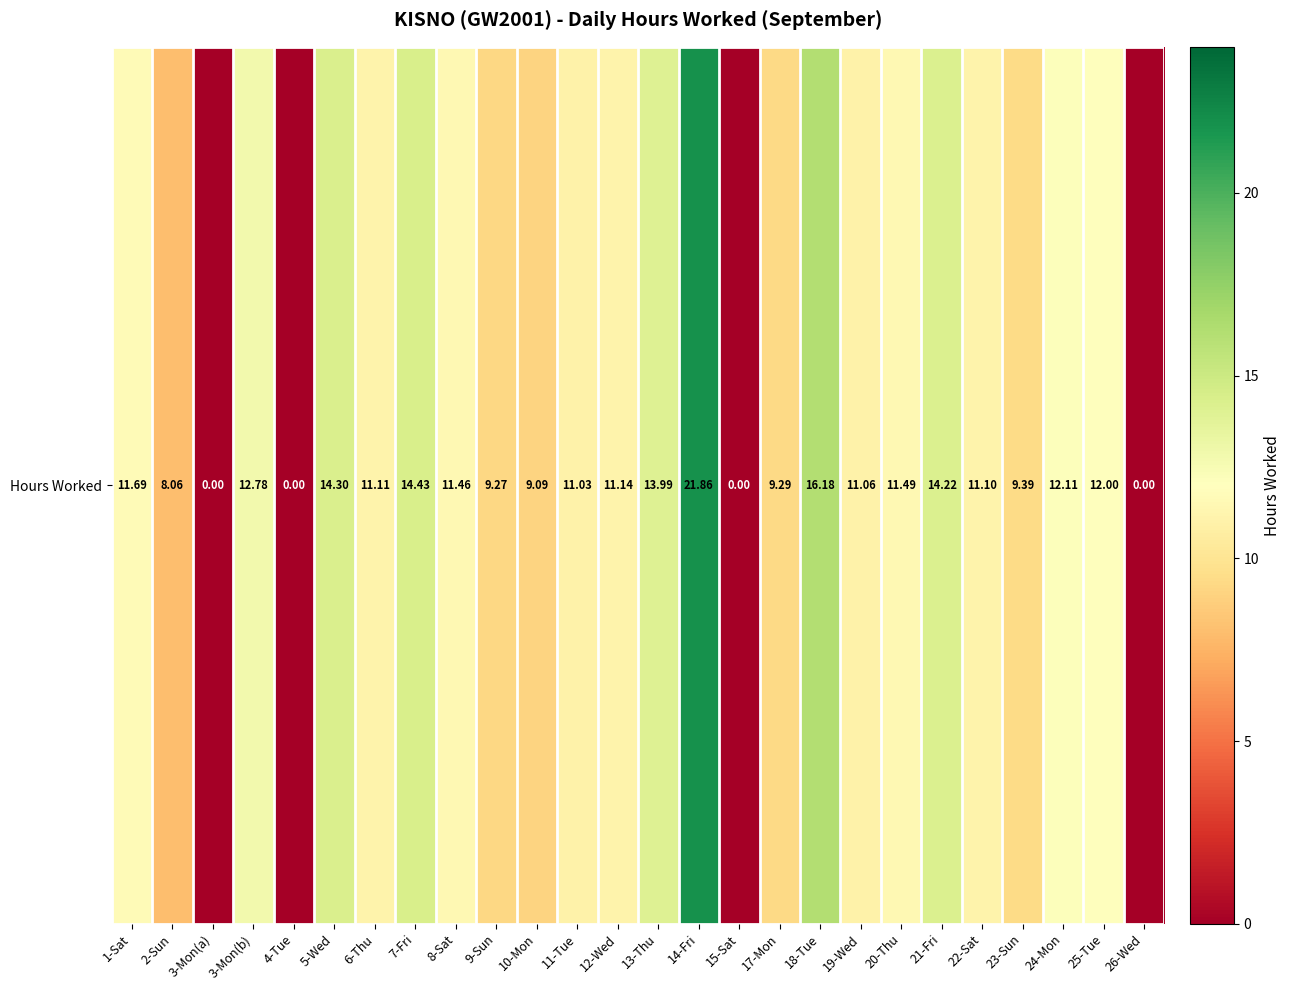

How many values are below 11?

9